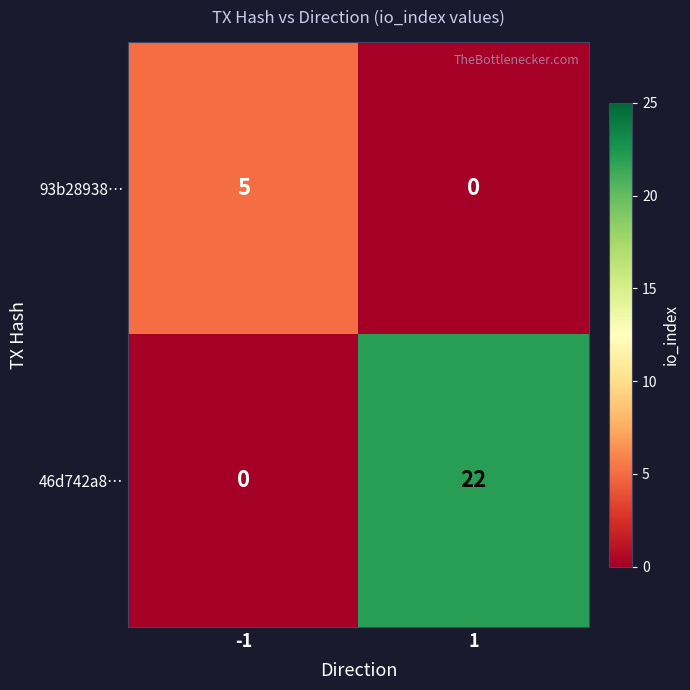

What is the approximate value of 46d742a8… at 1, to the nearest 10?

20